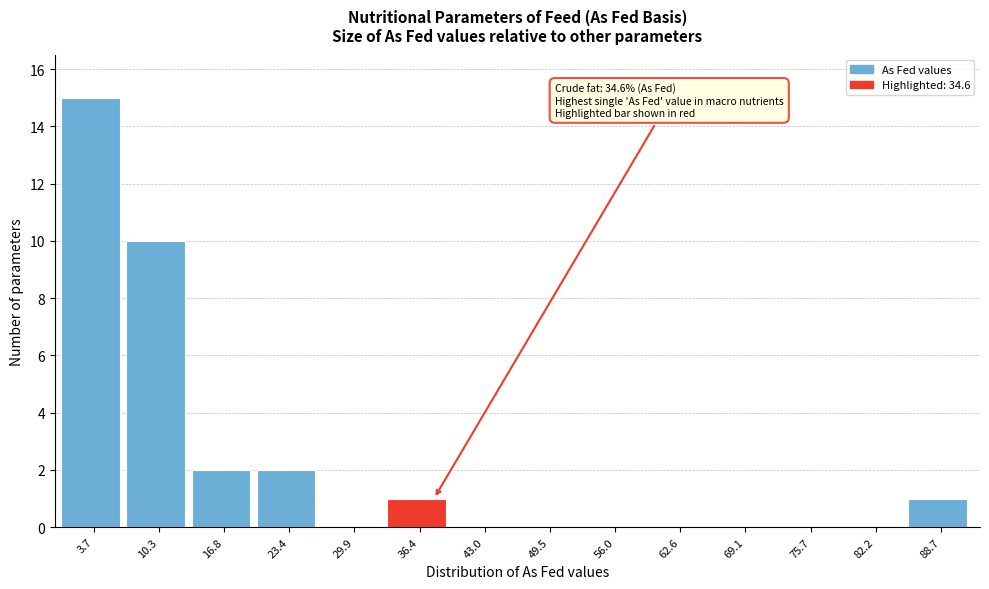

Which range on the x-axis has the tallest bar?

0 to 7